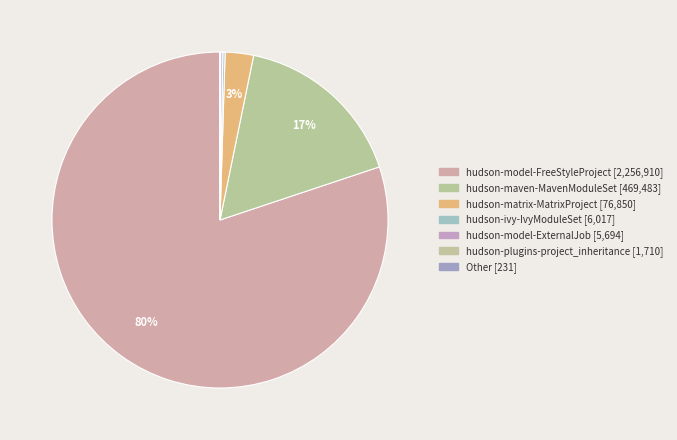

The hudson-plugins-project_inheritance slice represents 1% of the pie. True or false?

False